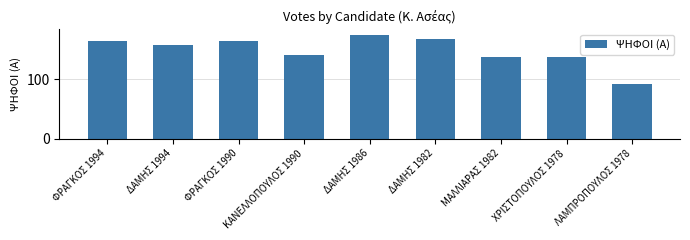

What is the difference between the values at ΔΑΜΗΣ 1982 and ΦΡΑΓΚΟΣ 1994?

4